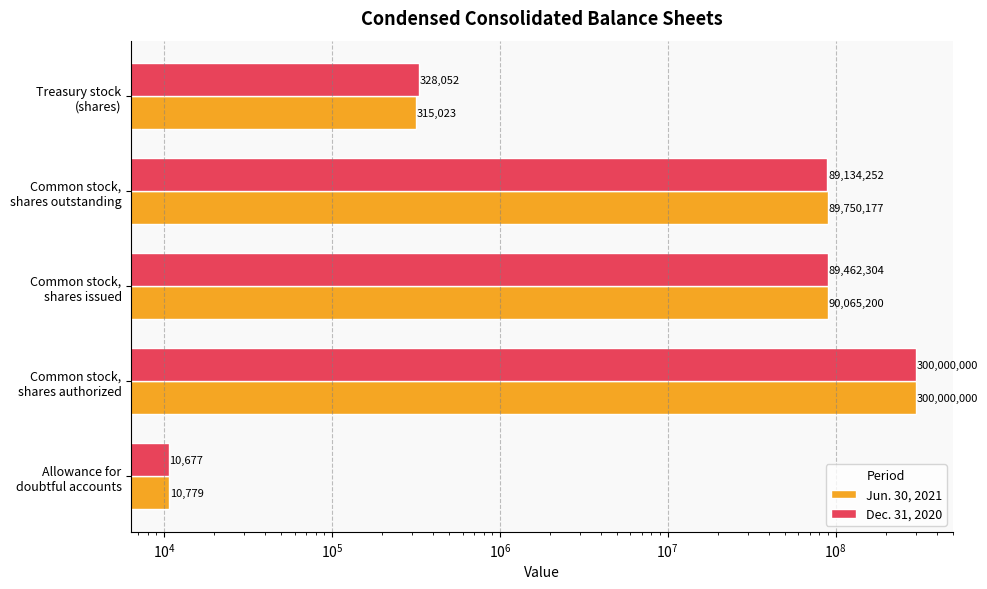

Between Common stock, shares issued and Common stock, shares outstanding, which series saw the biggest shift?

Dec. 31, 2020